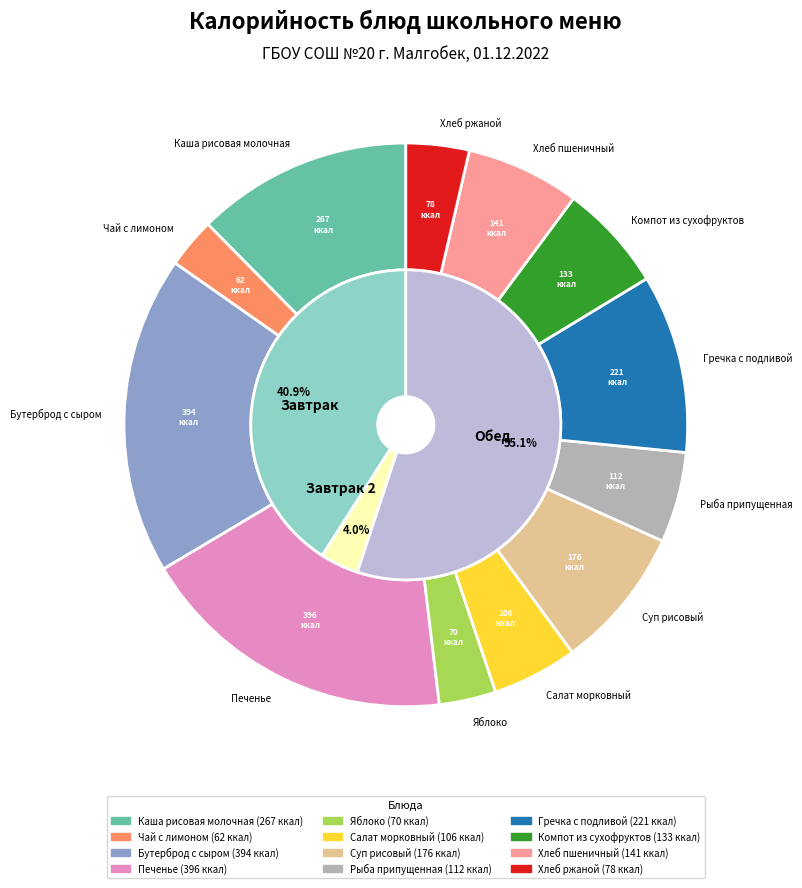

How many segments does this pie chart have?

12